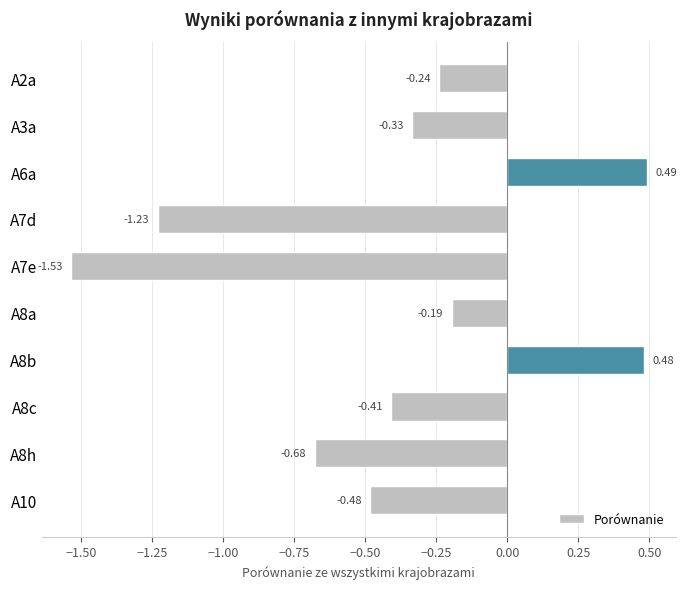

List the labels in order of value, largest first.

A6a, A8b, A8a, A2a, A3a, A8c, A10, A8h, A7d, A7e